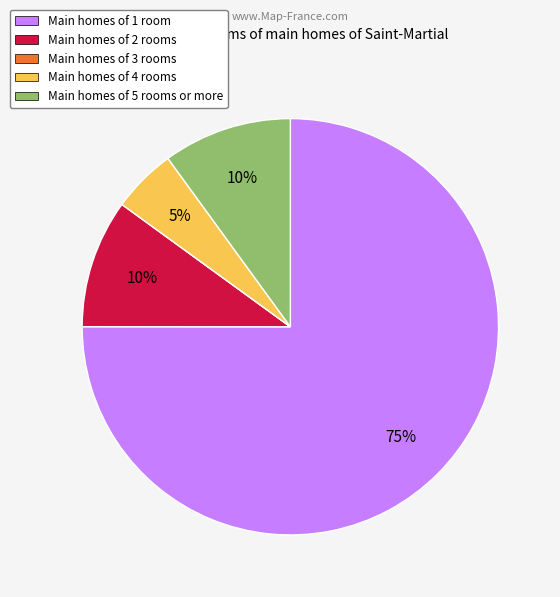

Is there any slice that represents more than half of the pie?

Yes